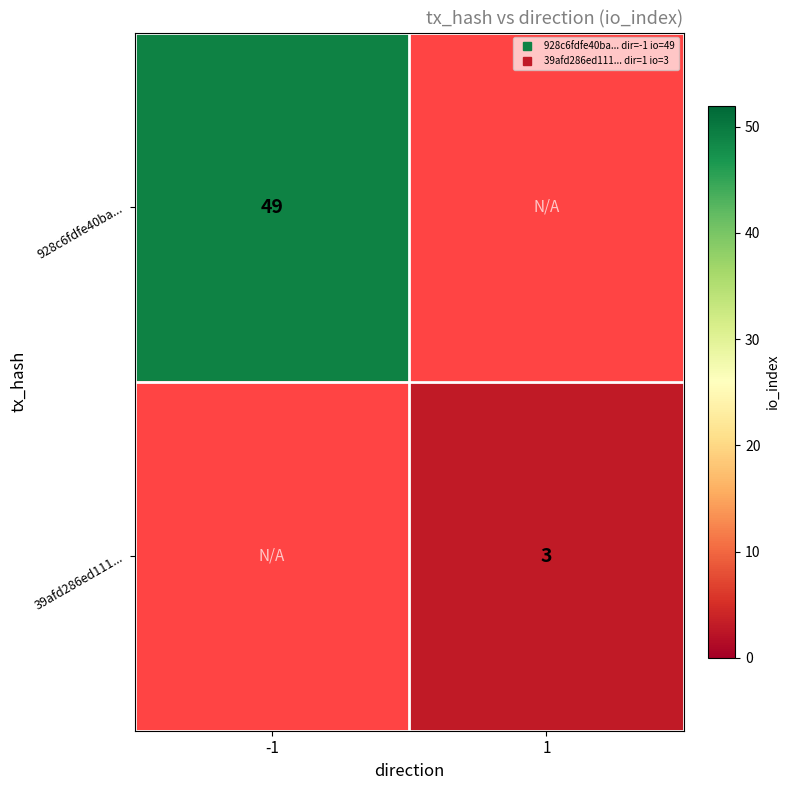

Is the value of 39afd286ed111... at 1 greater than the value of 928c6fdfe40ba... at 1?

No